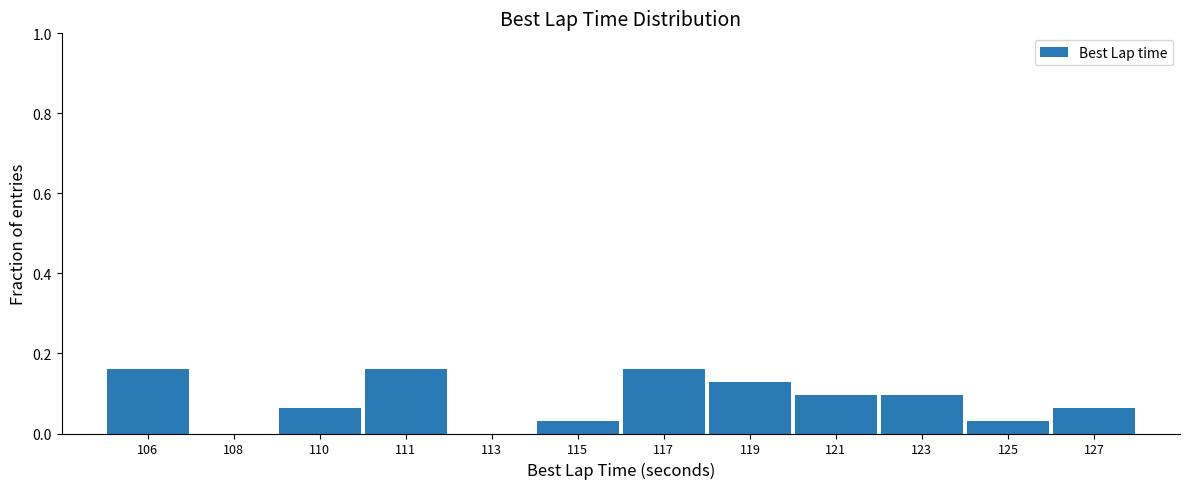

Which has a higher value, 119 or 108?

119